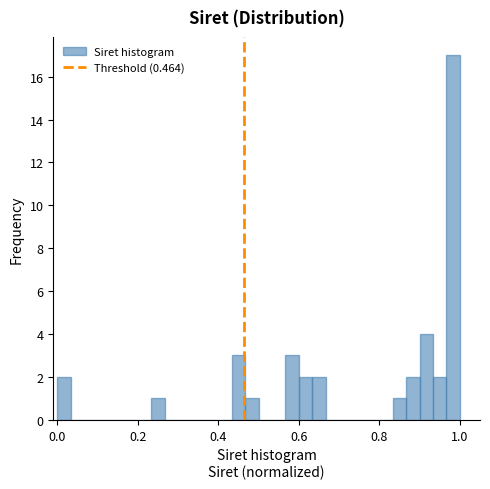

Around what value on the x-axis is the tallest bar? Give the approximate position of its centre, as read against the axis.

0.98